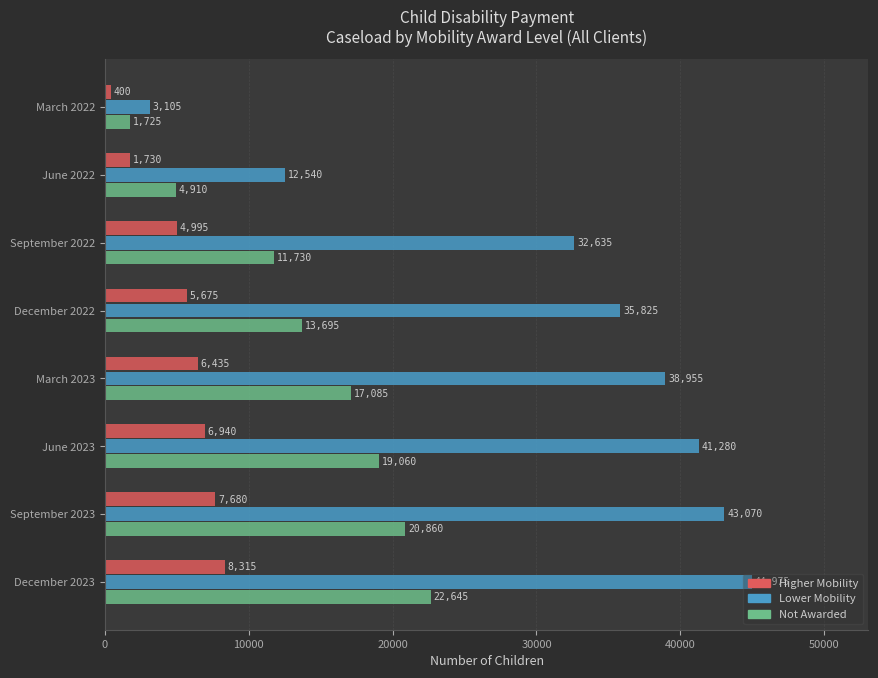

List the labels in order of Not Awarded value, smallest first.

March 2022, June 2022, September 2022, December 2022, March 2023, June 2023, September 2023, December 2023